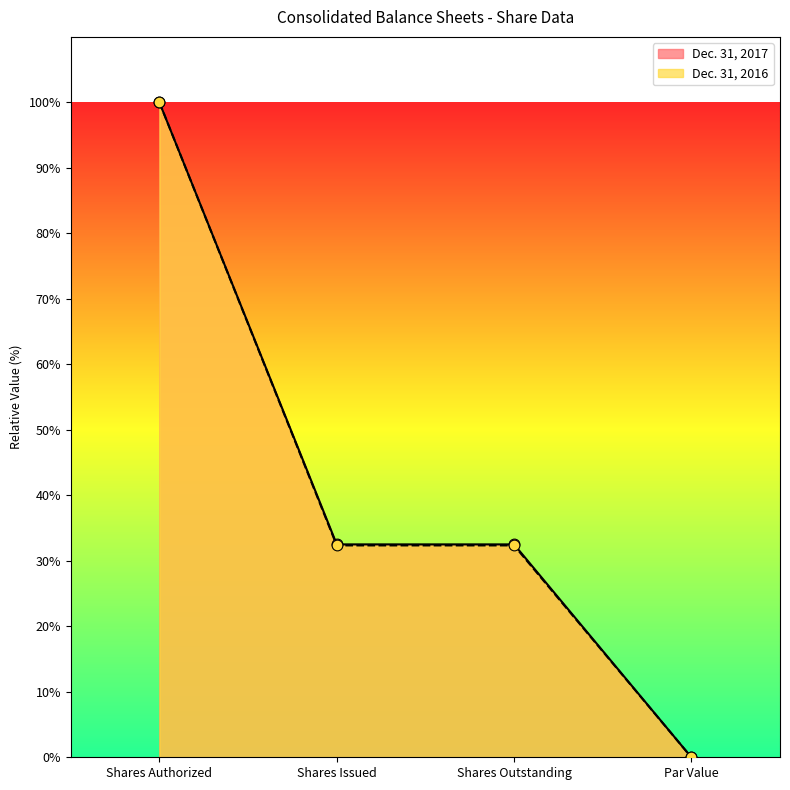

Is the value of Dec. 31, 2016 at Shares Outstanding greater than the value of Dec. 31, 2017 at Shares Issued?

No